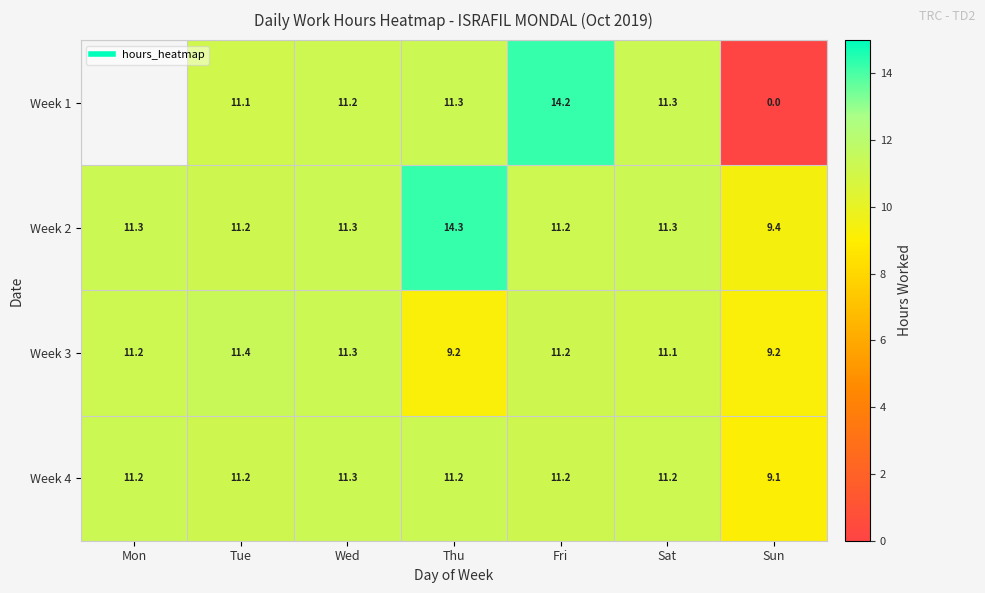

What is the difference between the Week 2 values at Mon and Sun?

1.9